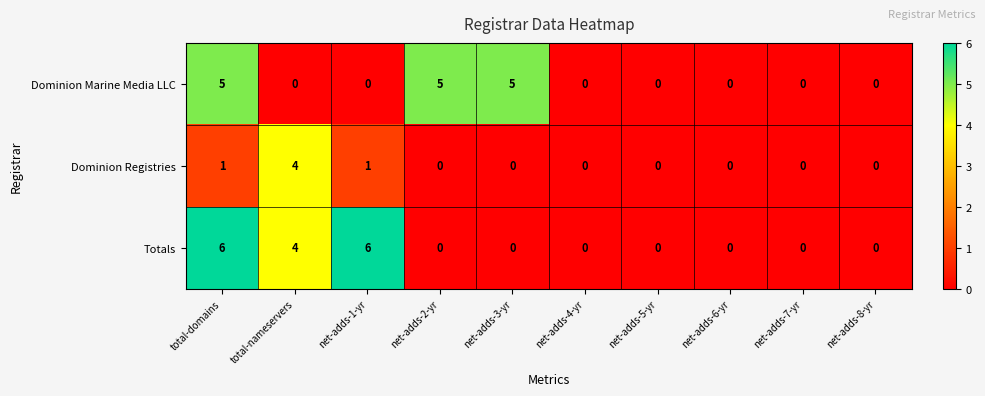

Which series has the largest range (max minus min)?

Totals